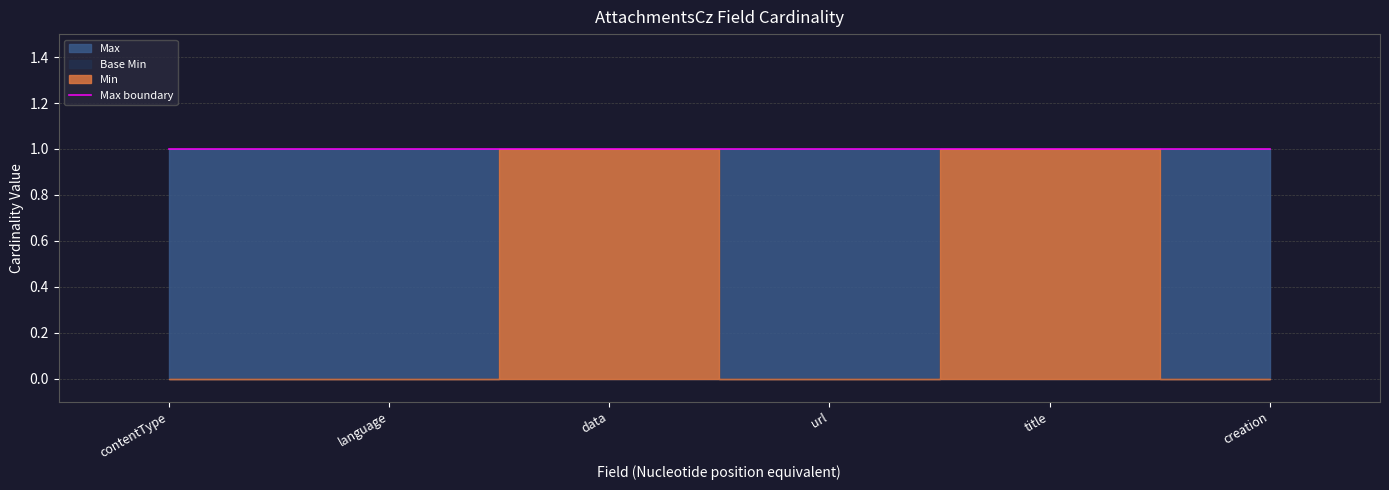

Between AttachmentsCz.creation and AttachmentsCz.contentType, which is larger?

AttachmentsCz.creation